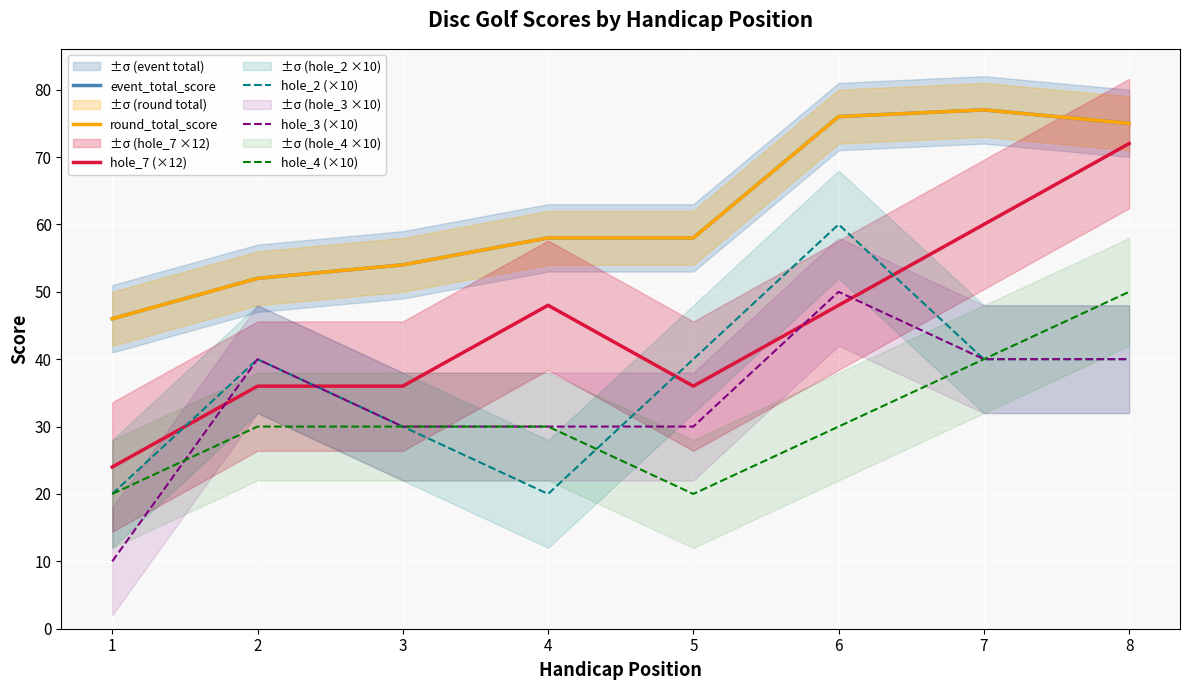

What is the difference between the second highest and second lowest values in the hole_3 (×10) series?

10